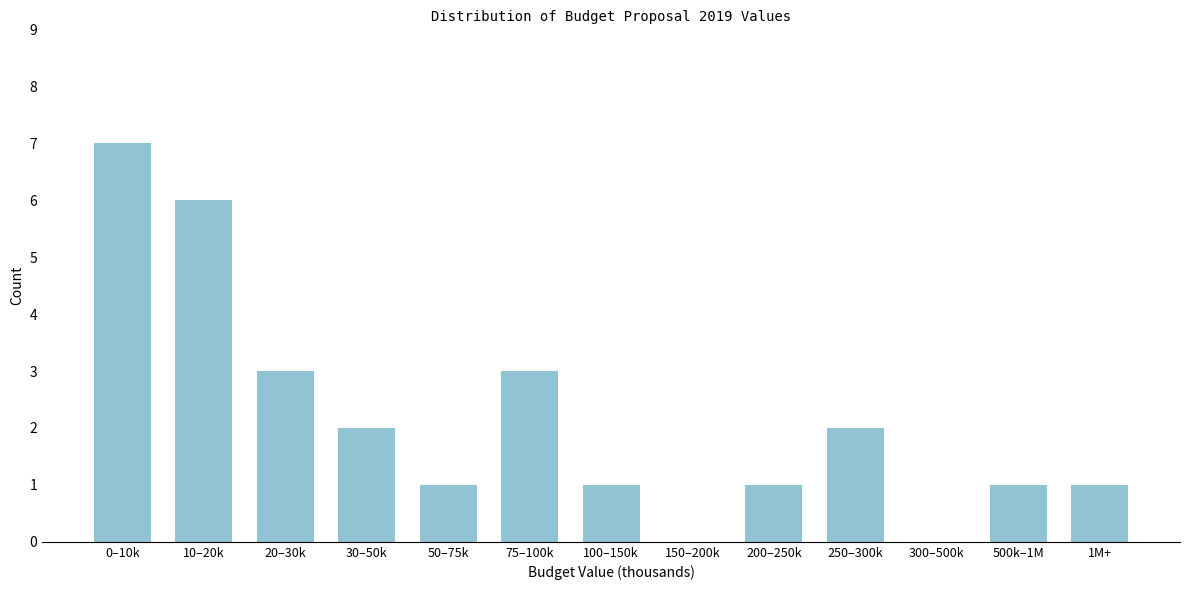

Reading left to right, list all the values displayed in this chart.

0–10k=7	10–20k=6	20–30k=3	30–50k=2	50–75k=1	75–100k=3	100–150k=1	150–200k=0	200–250k=1	250–300k=2	300–500k=0	500k–1M=1	1M+=1